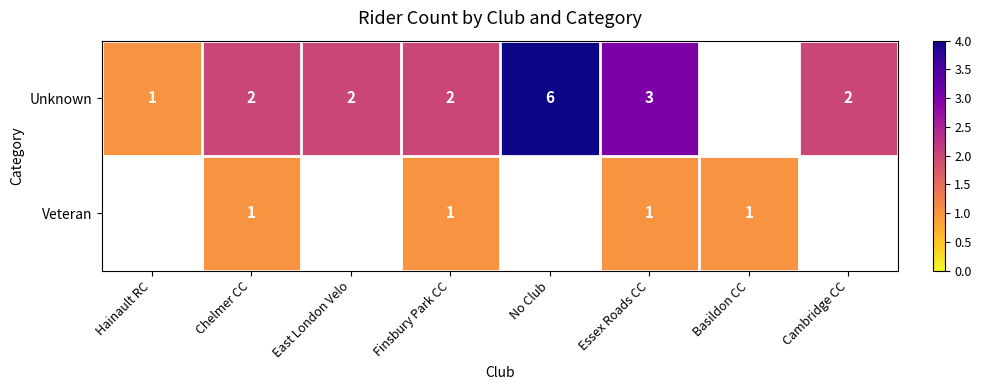

The Unknown series shows 2 at Chelmer CC. True or false?

True